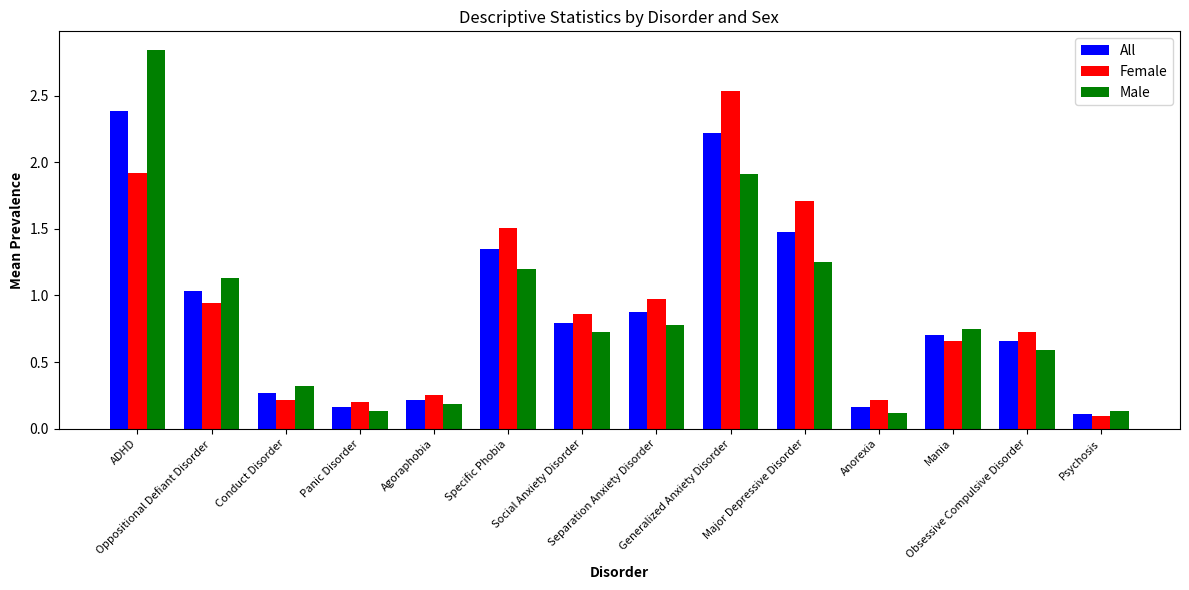

Which series has the largest range (max minus min)?

Male